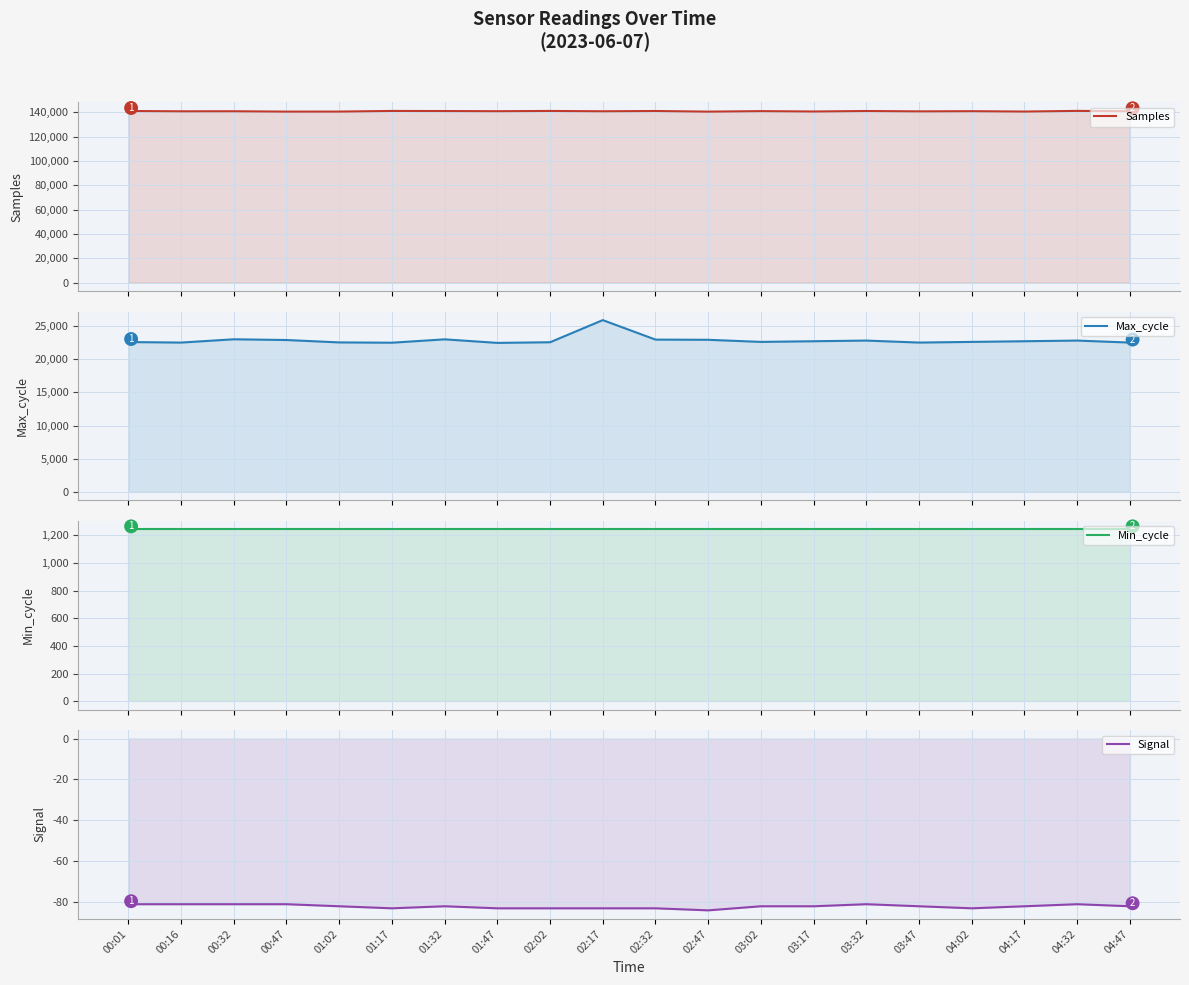

Rank the series at 03:17 from lowest to highest value.

Signal, Min_cycle, Max_cycle, Samples